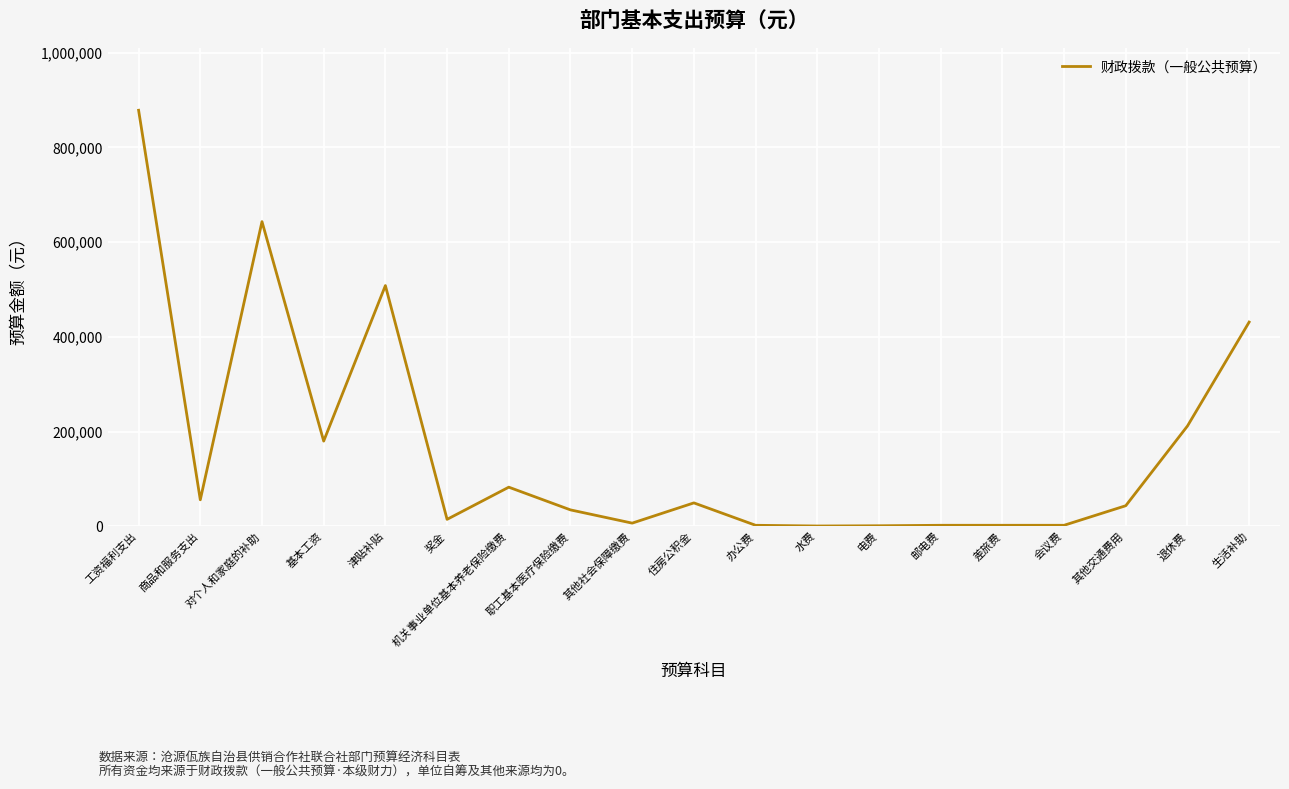

Does the chart have visible grid lines?

Yes